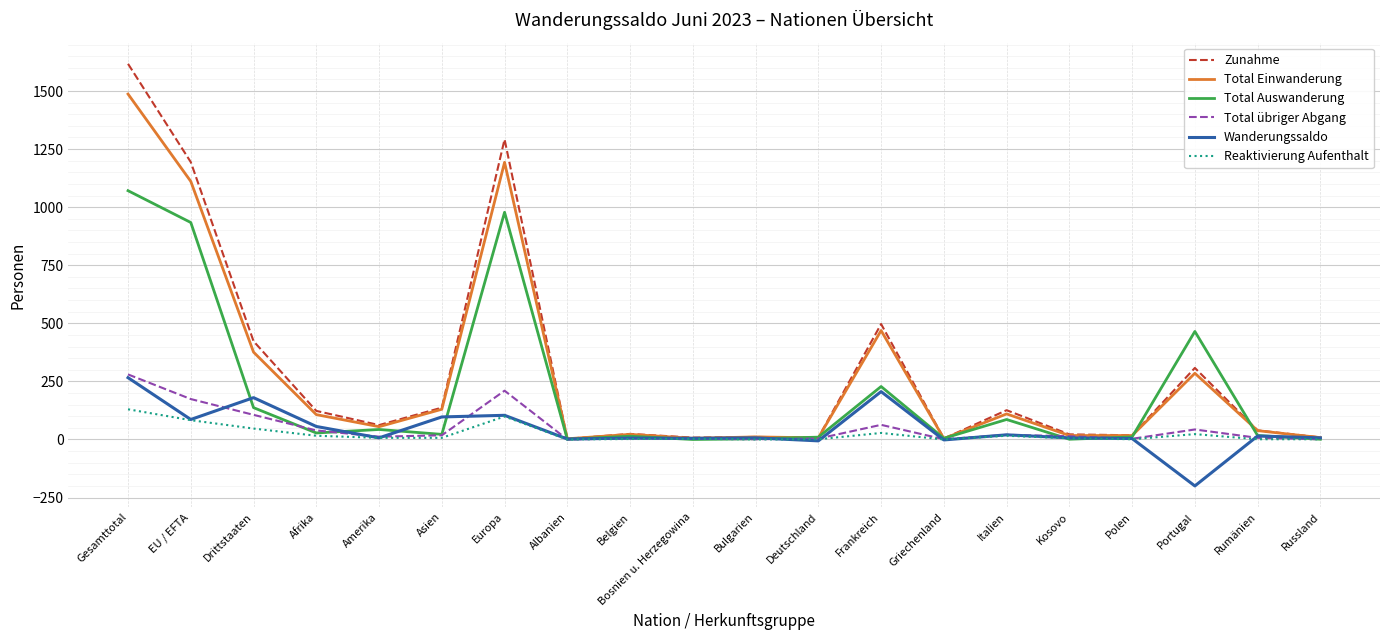

Is it true that Total übriger Abgang equals 106 at Drittstaaten?

True